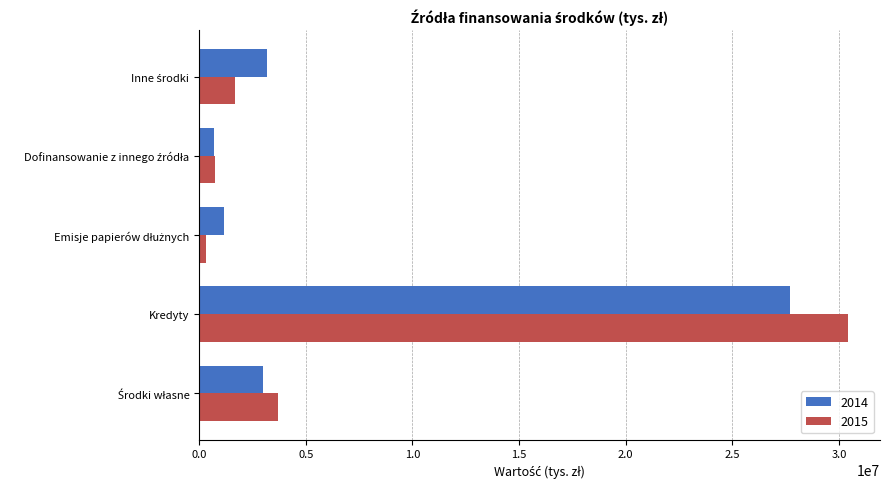

The 2015 series shows 30397076 at Kredyty. True or false?

True